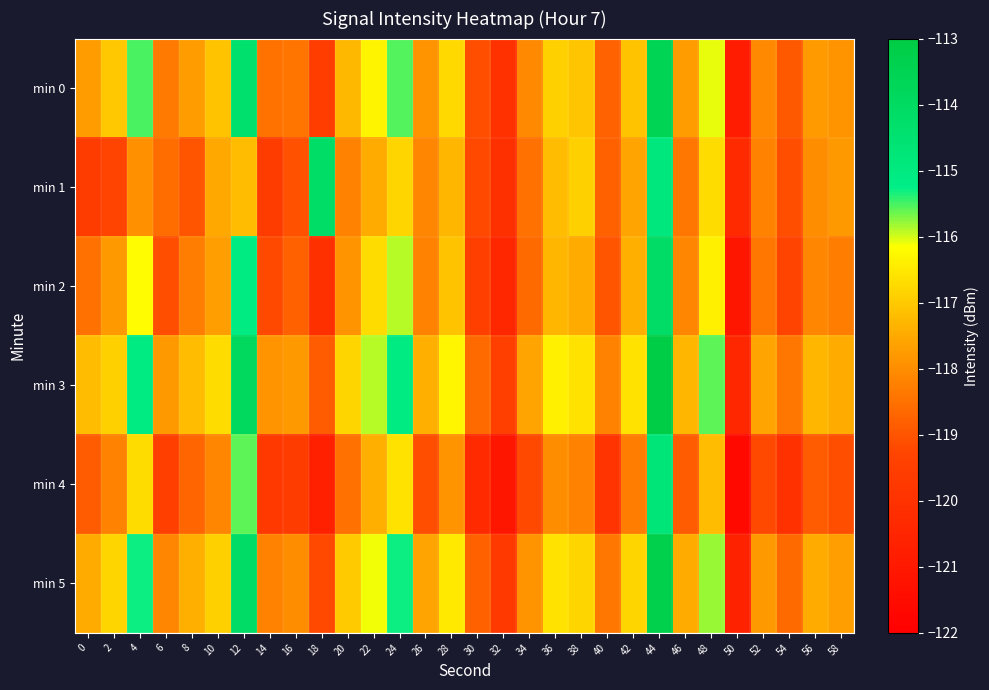

Rank the series by their maximum value, from highest to lowest.

min 3, min 5, min 0, min 2, min 1, min 4